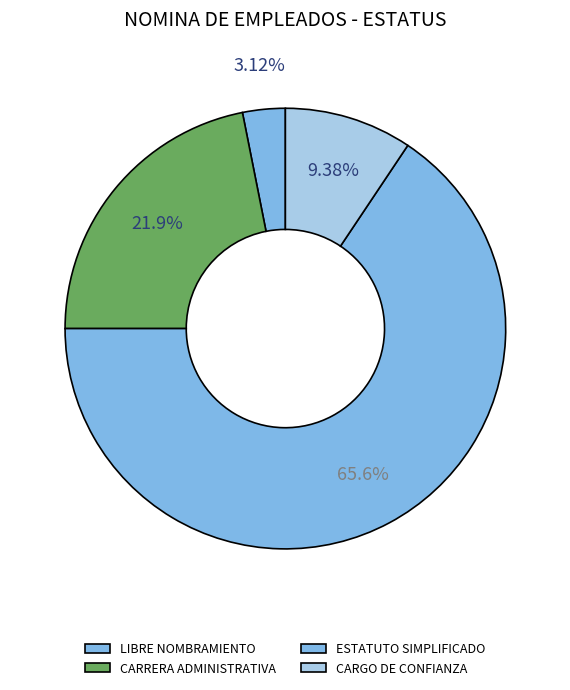

The LIBRE NOMBRAMIENTO slice represents 3% of the pie. True or false?

True